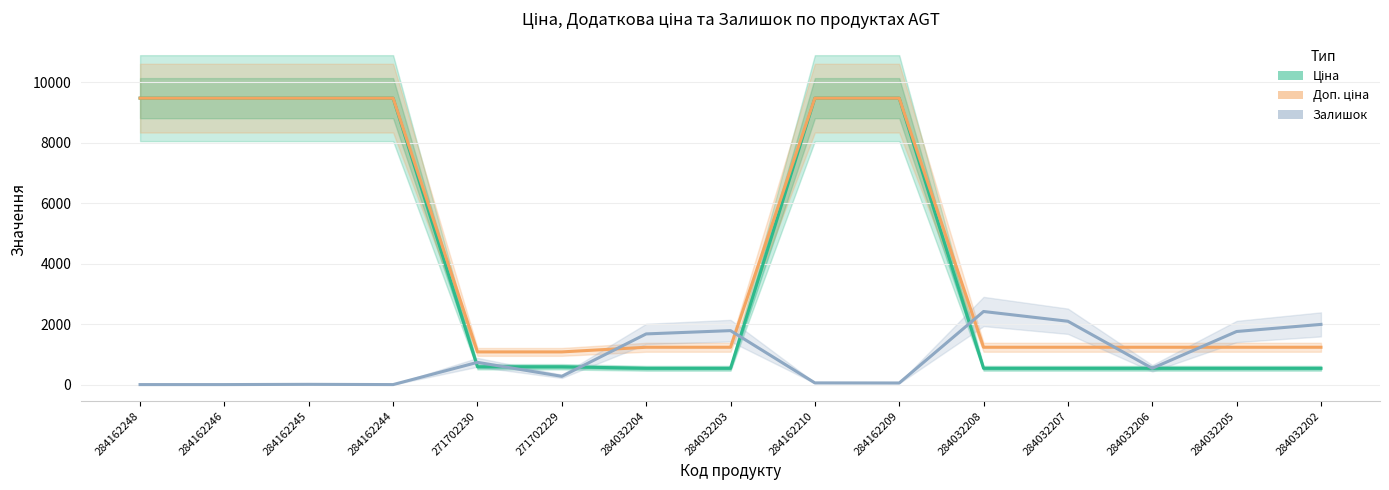

Which label corresponds to the smallest value in the chart?

284162248